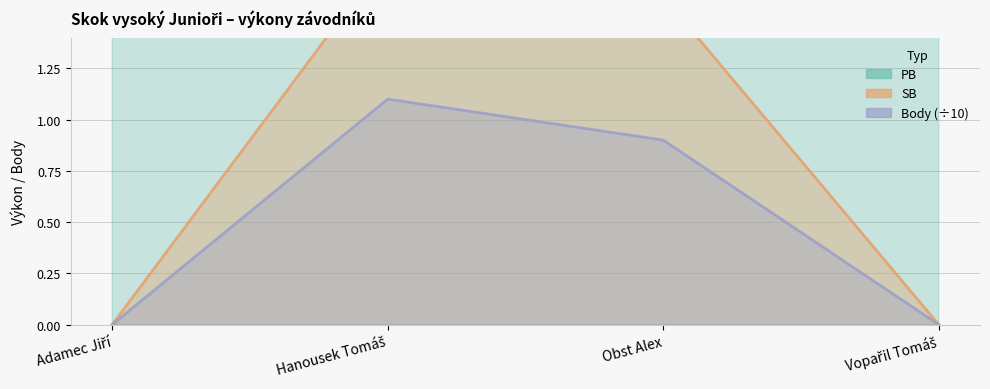

At Vopařil Tomáš, list the series in order from largest to smallest.

PB, SB, Body